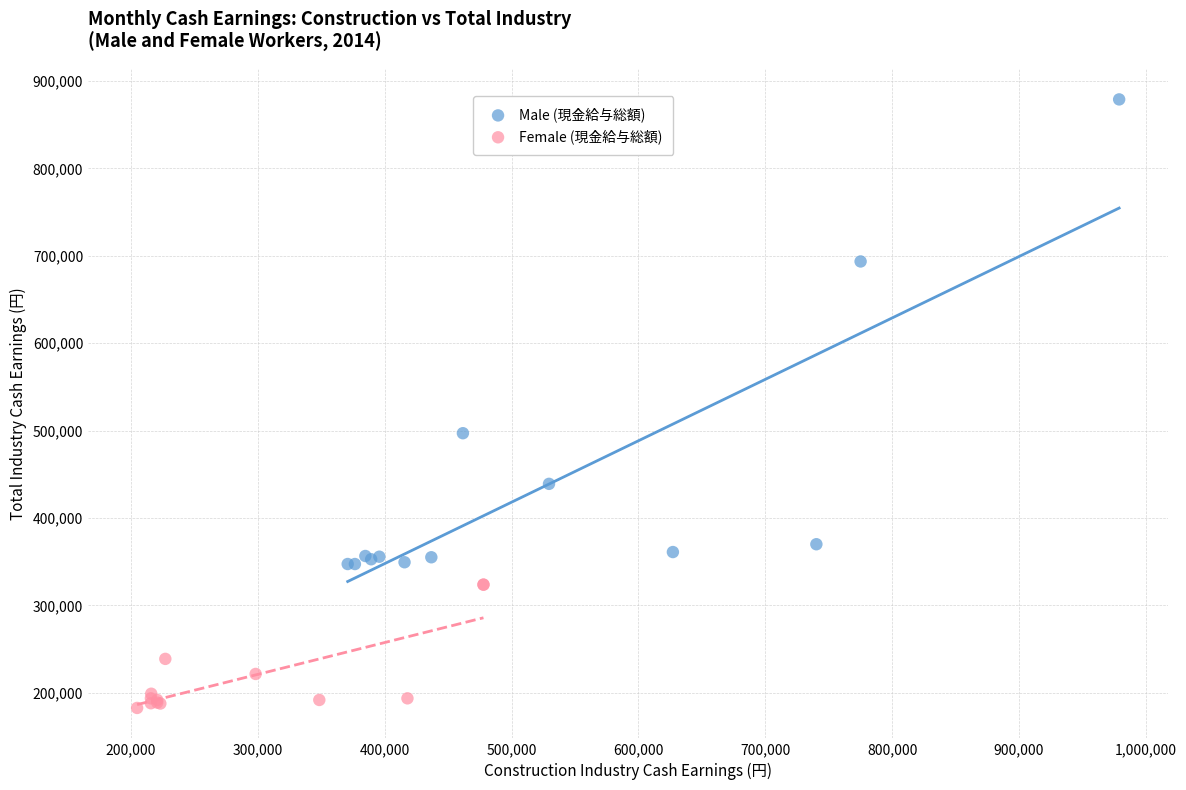

Which series reaches the minimum Y coordinate?

Female (現金給与総額)